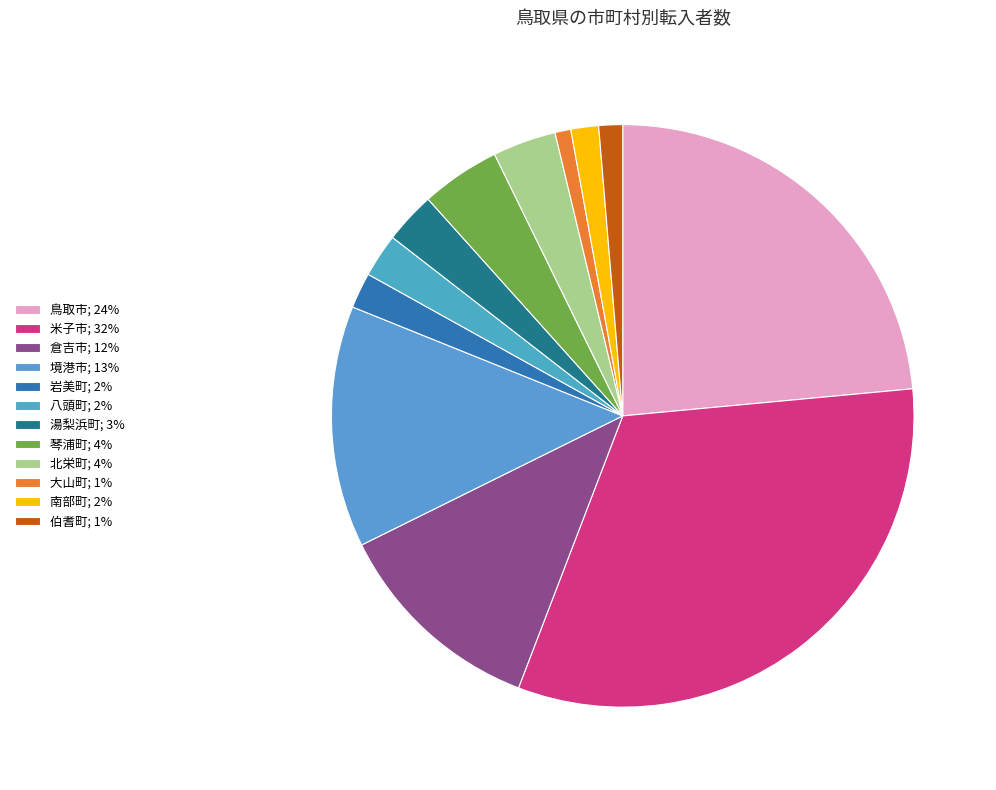

Count the number of slices in the pie.

12